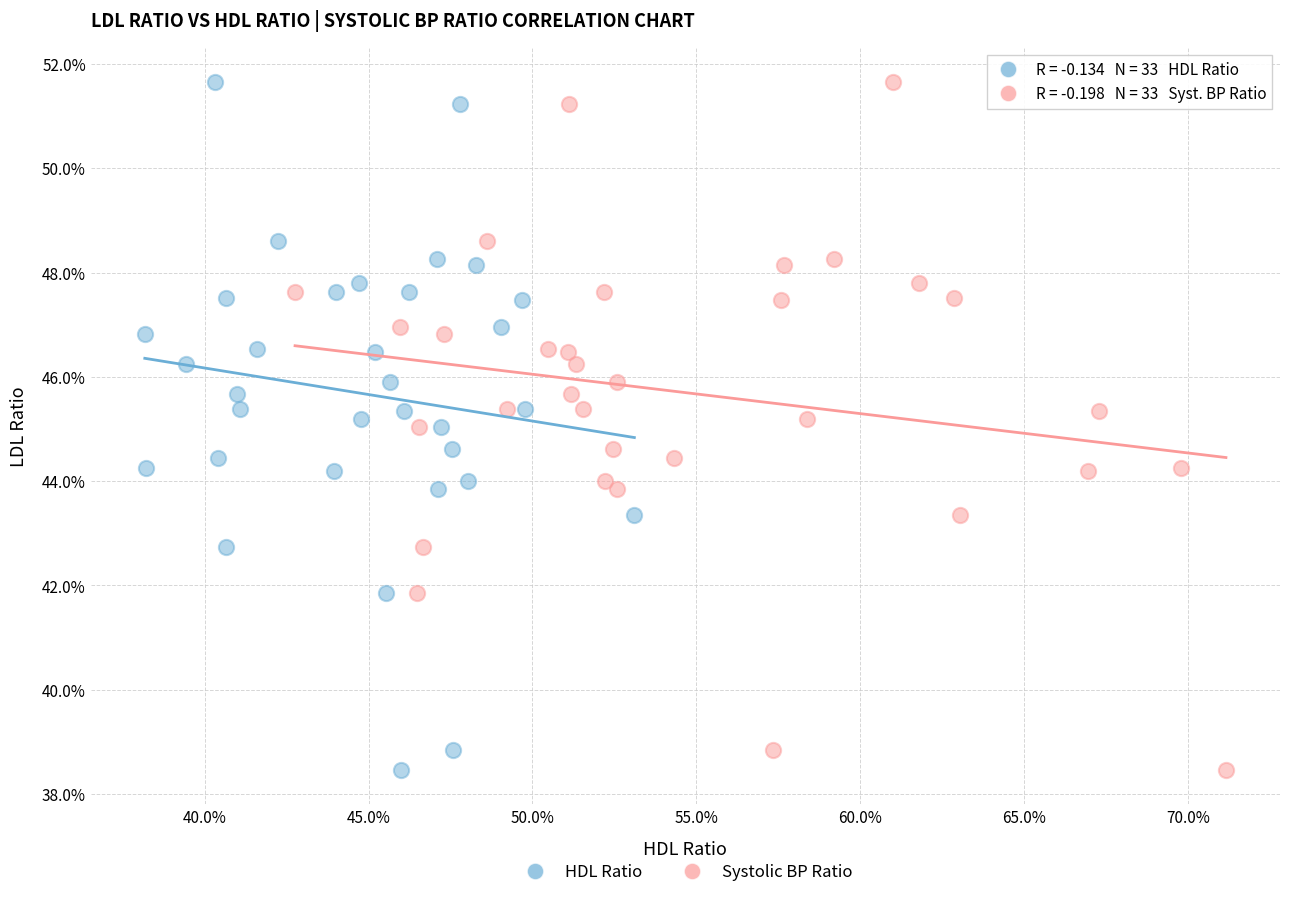

What are all the series names shown in the legend?

HDL Ratio, Systolic BP Ratio